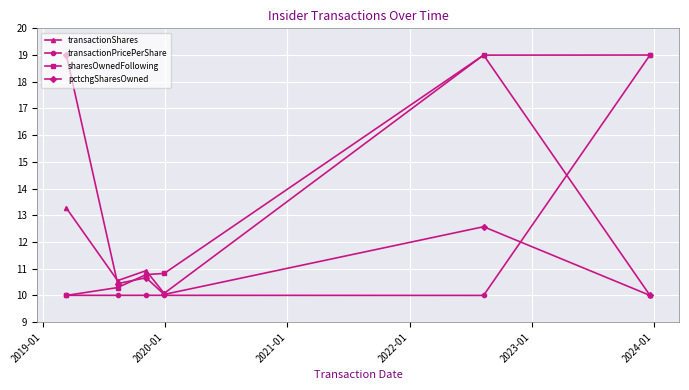

Is this an area chart (filled region under the line)?

No